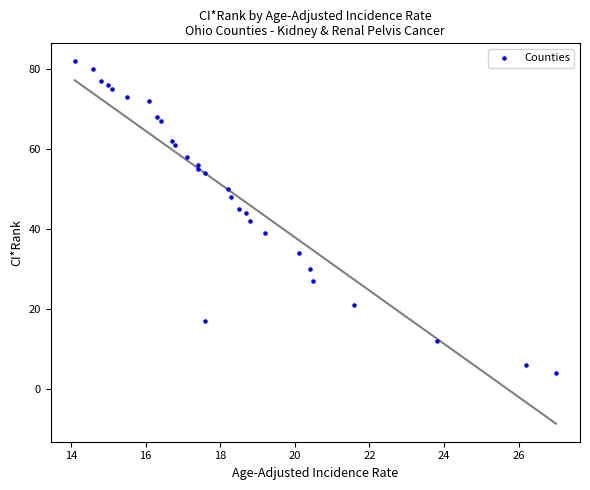

What is the range of Y values (max minus min)?

78